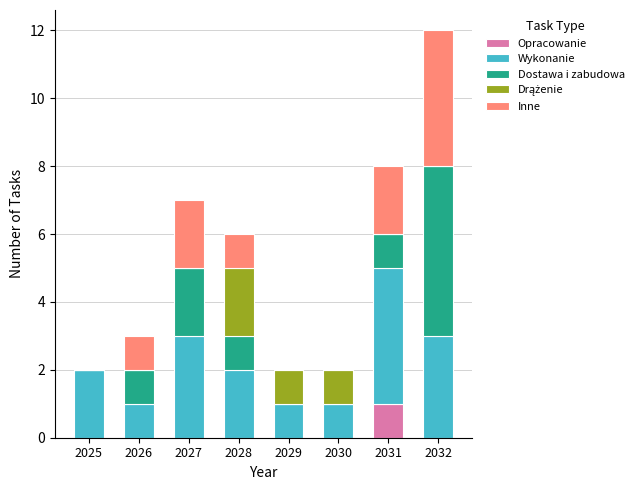

The value of Opracowanie at 2030 is -1. True or false?

False